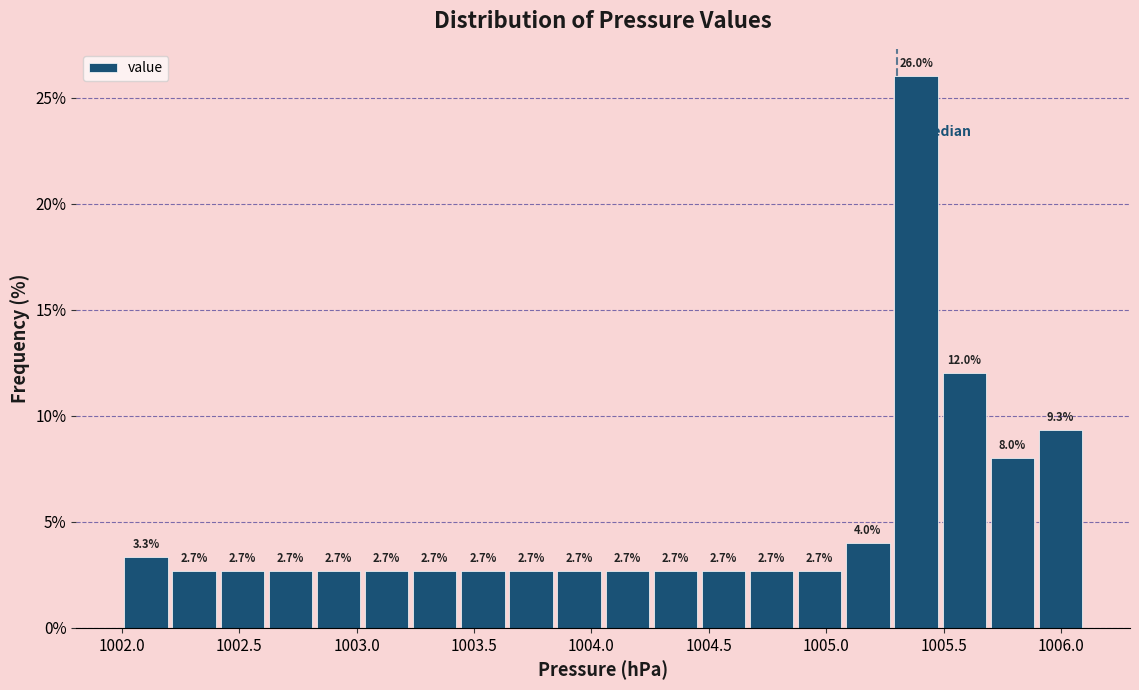

Reading left to right, list every bar in this chart as the range it spans on the x-axis followed by its height. The bar edges are not printed on the chart, so give them approximately, as read against the axis.

1002.000 to 1002.205: 3.3
1002.205 to 1002.410: 2.7
1002.410 to 1002.615: 2.7
1002.615 to 1002.820: 2.7
1002.820 to 1003.025: 2.7
1003.025 to 1003.230: 2.7
1003.230 to 1003.435: 2.7
1003.435 to 1003.640: 2.7
1003.640 to 1003.845: 2.7
1003.845 to 1004.050: 2.7
1004.050 to 1004.255: 2.7
1004.255 to 1004.460: 2.7
1004.460 to 1004.665: 2.7
1004.665 to 1004.870: 2.7
1004.870 to 1005.075: 2.7
1005.075 to 1005.280: 4.0
1005.280 to 1005.485: 26.0
1005.485 to 1005.690: 12.0
1005.690 to 1005.895: 8.0
1005.895 to 1006.100: 9.3